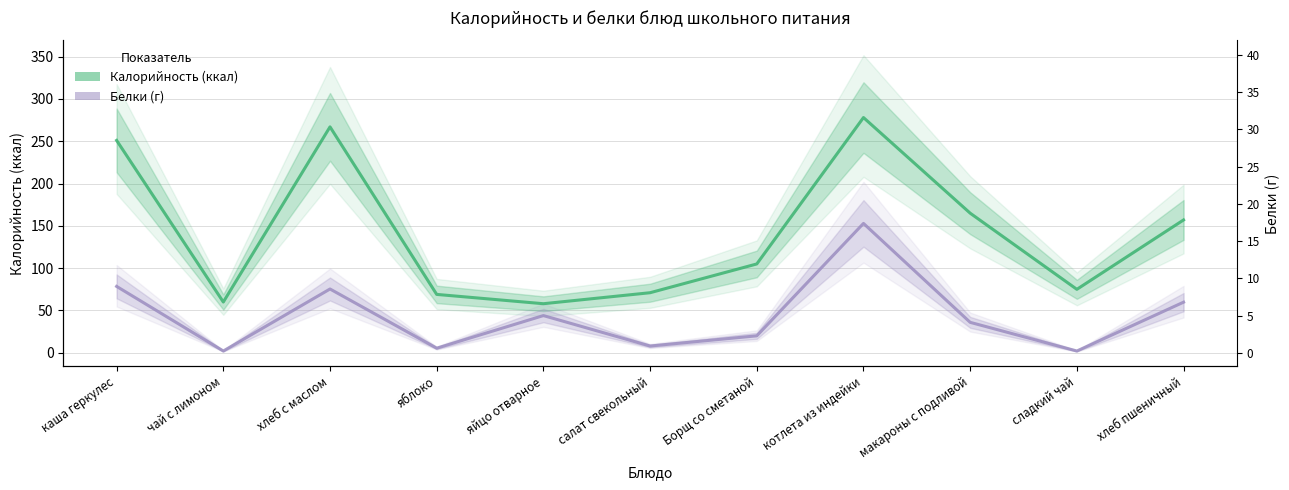

At which category is the sum across all series the highest?

котлета из индейки